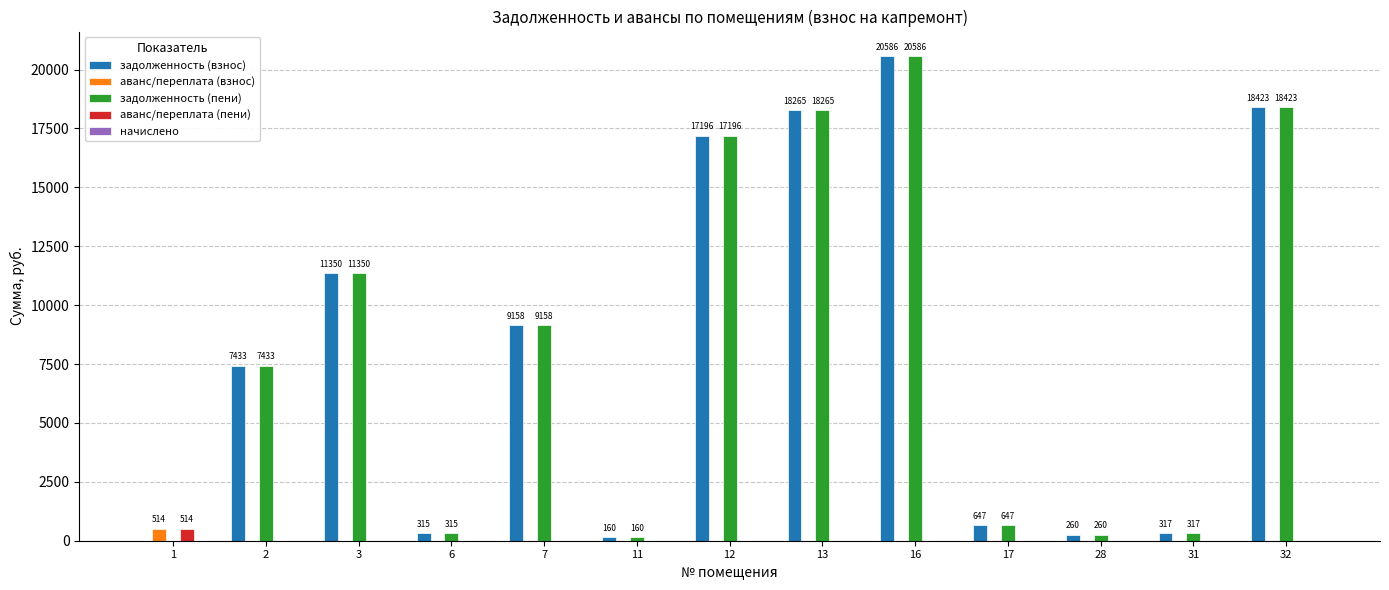

How many groups of bars are there?

13